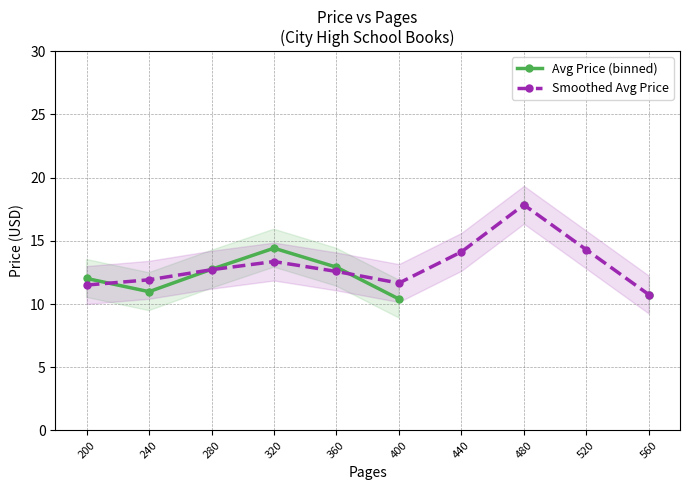

What is the minimum value for Avg Price (binned)?

10.4